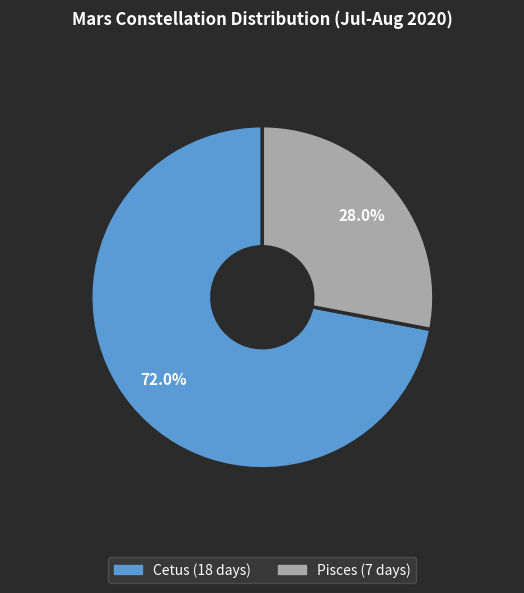

What is the ratio of the value at Cetus to the value at Pisces?

2.6